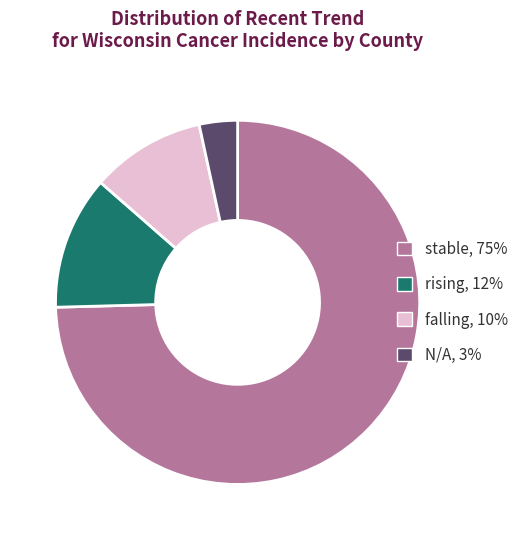

Which slice is the smallest?

N/A